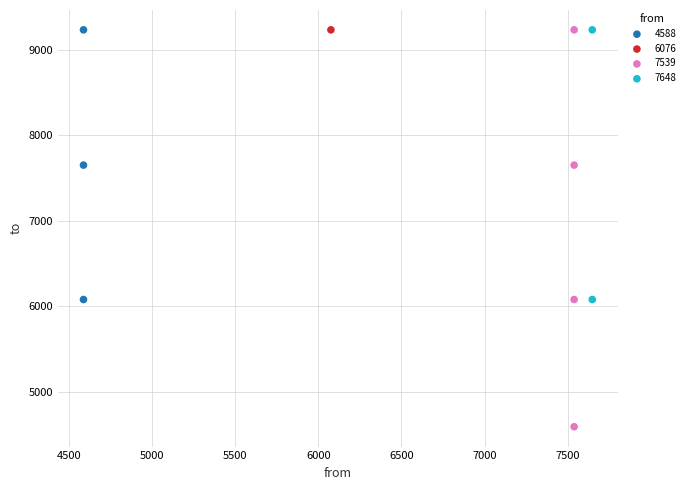

What are all the series names shown in the legend?

4588, 6076, 7539, 7648